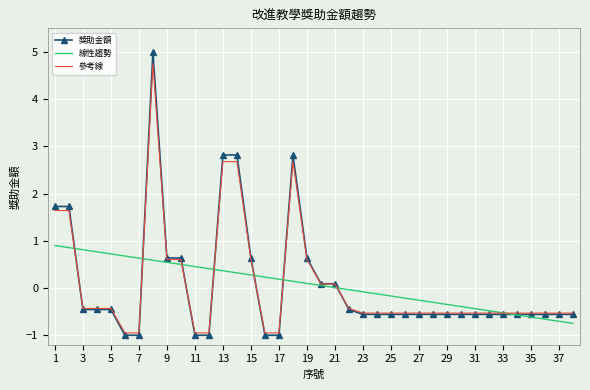

What is the minimum value shown in the chart?

-1.0